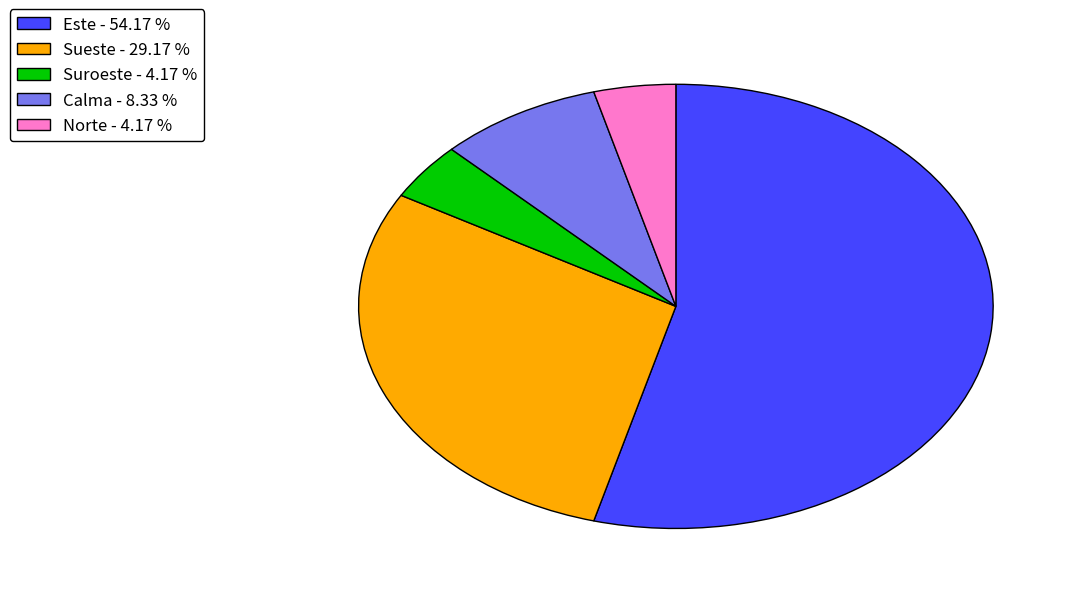

How many slices are in this pie chart?

5